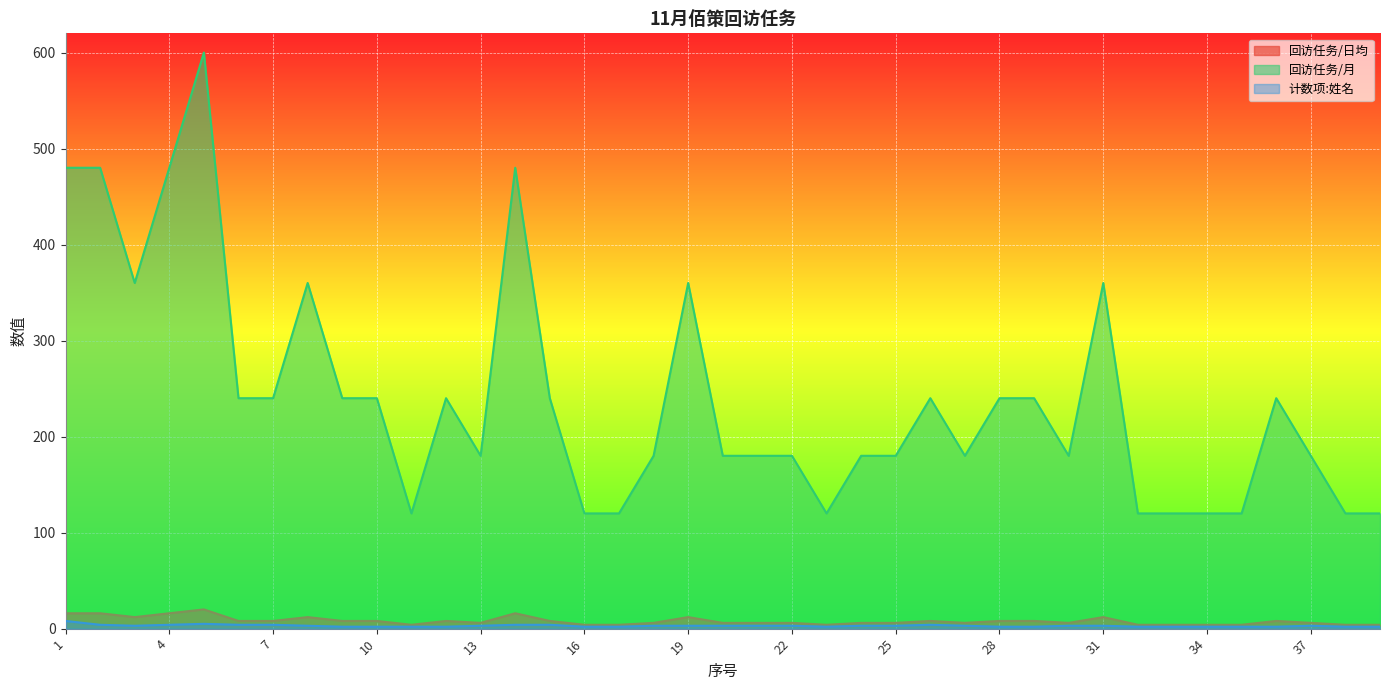

True or false: 计数项:姓名 and 回访任务/日均 intersect in this chart.

False